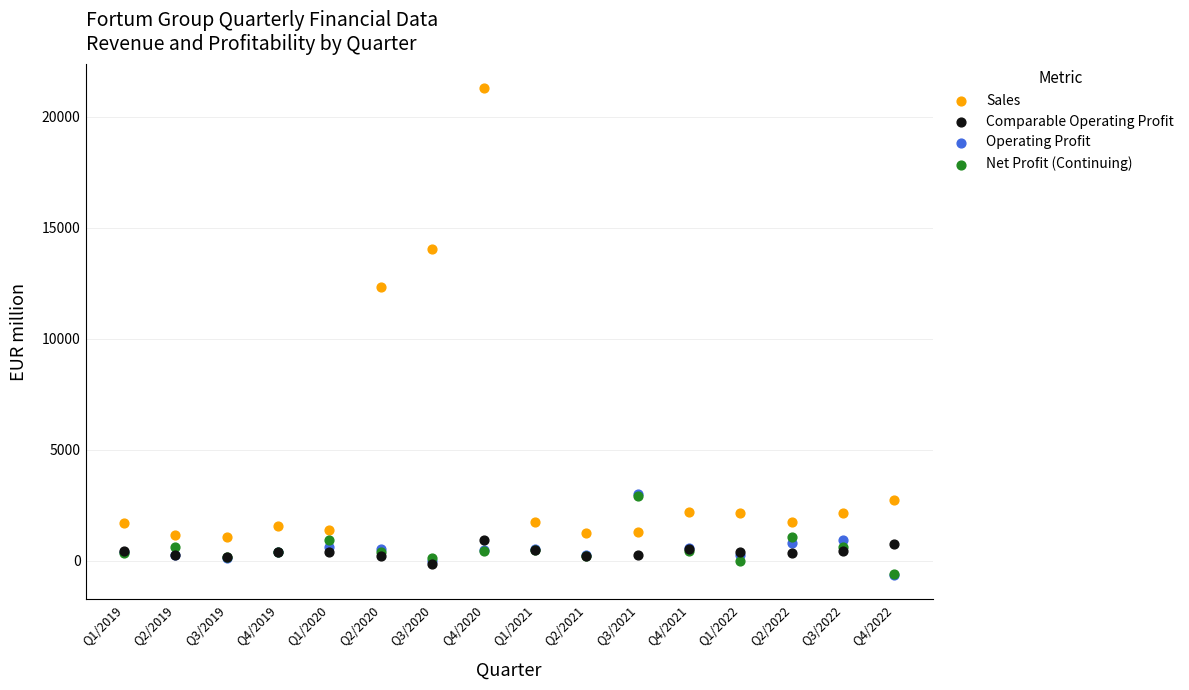

In the Sales series, what Y value is closest to 11169?

12330